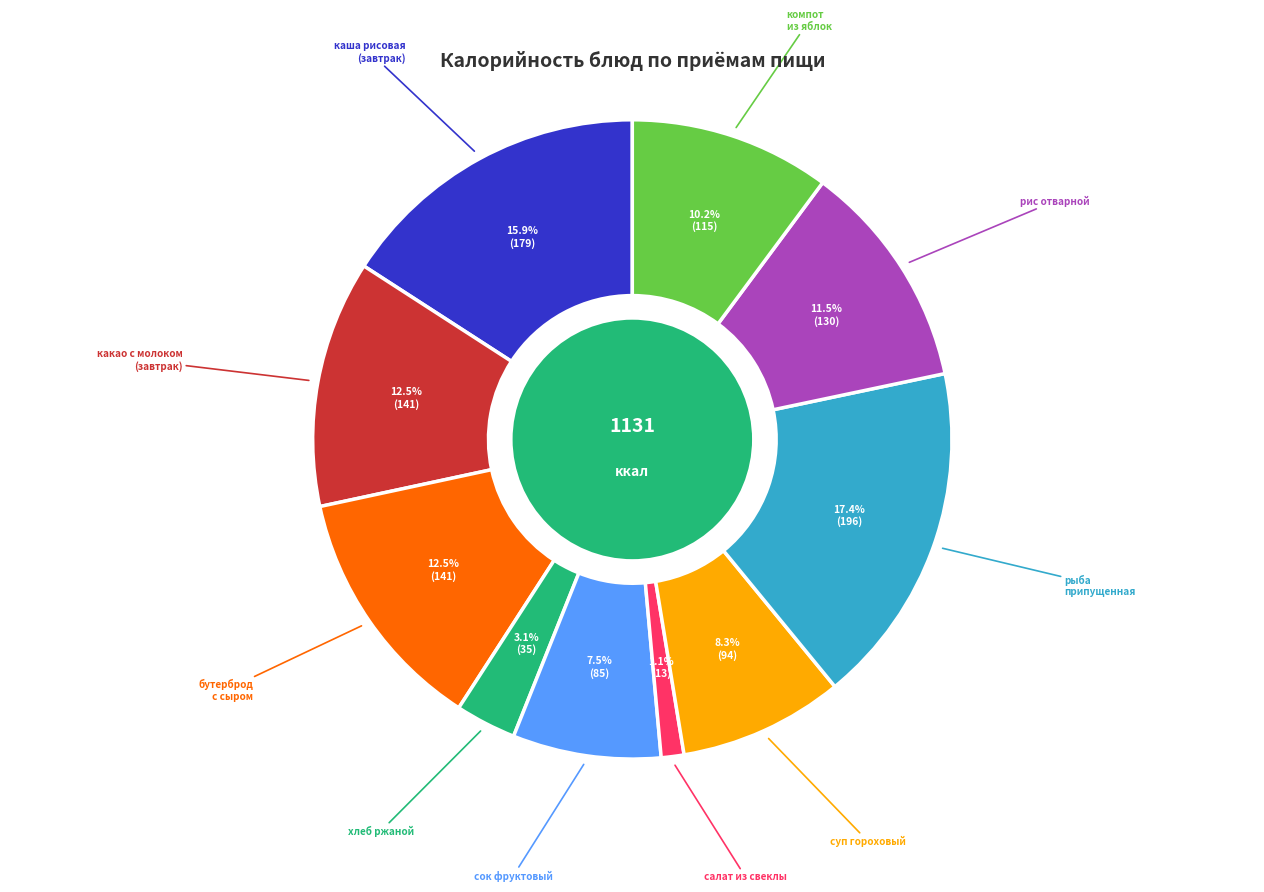

Does any single category account for the majority?

No